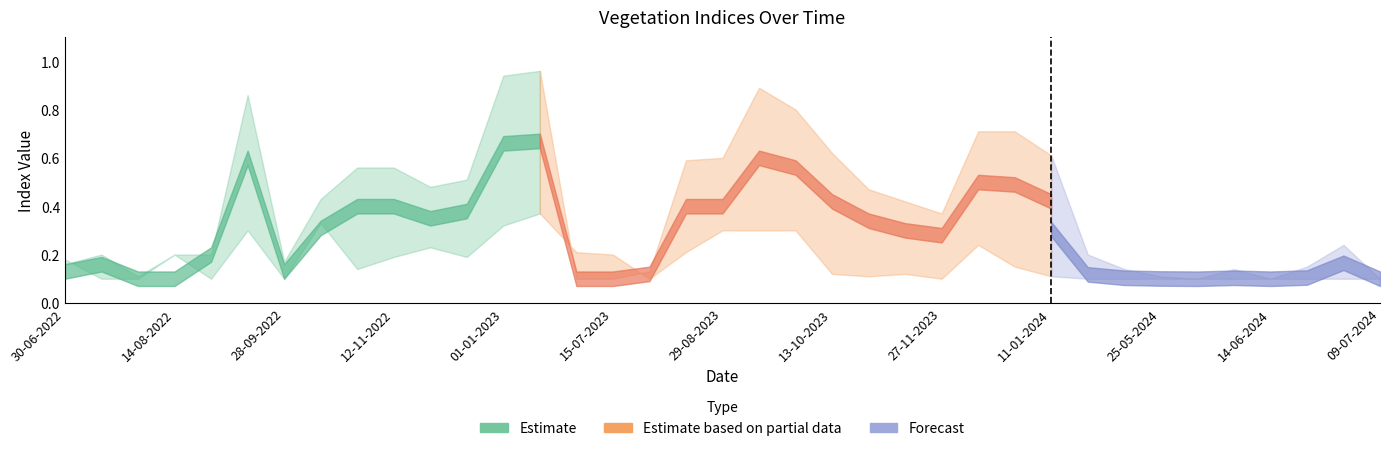

Where is ndvi nearest to the value 0?

30-07-2022